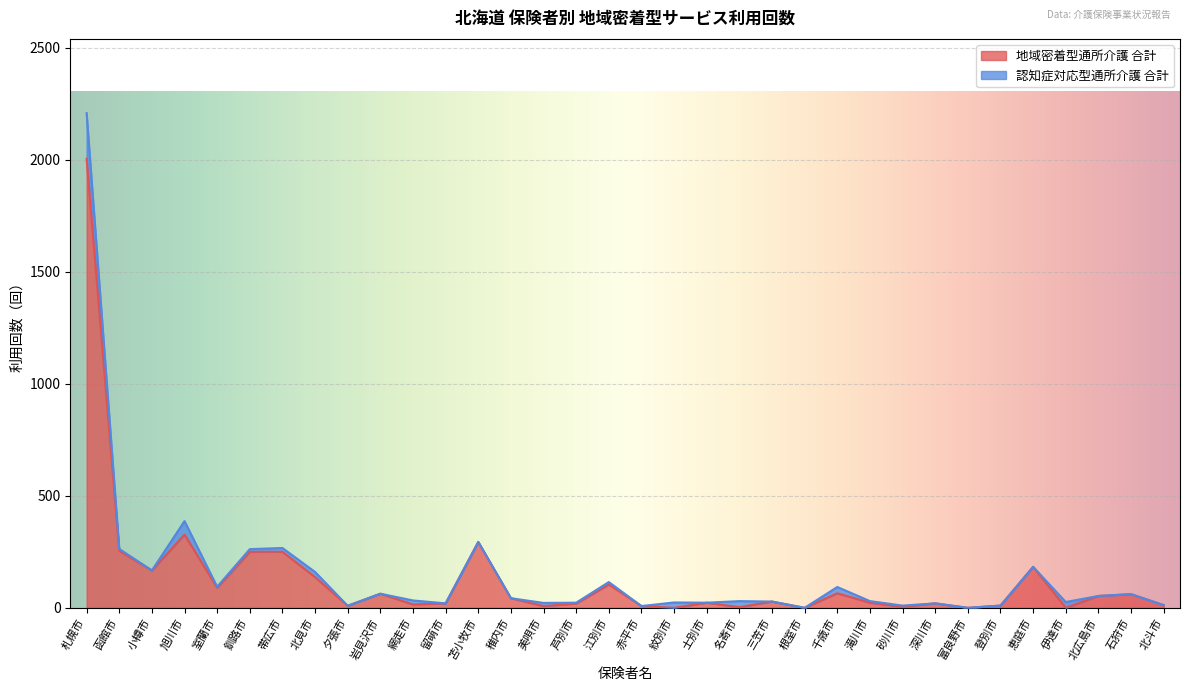

What position from the left is 小樽市?

3